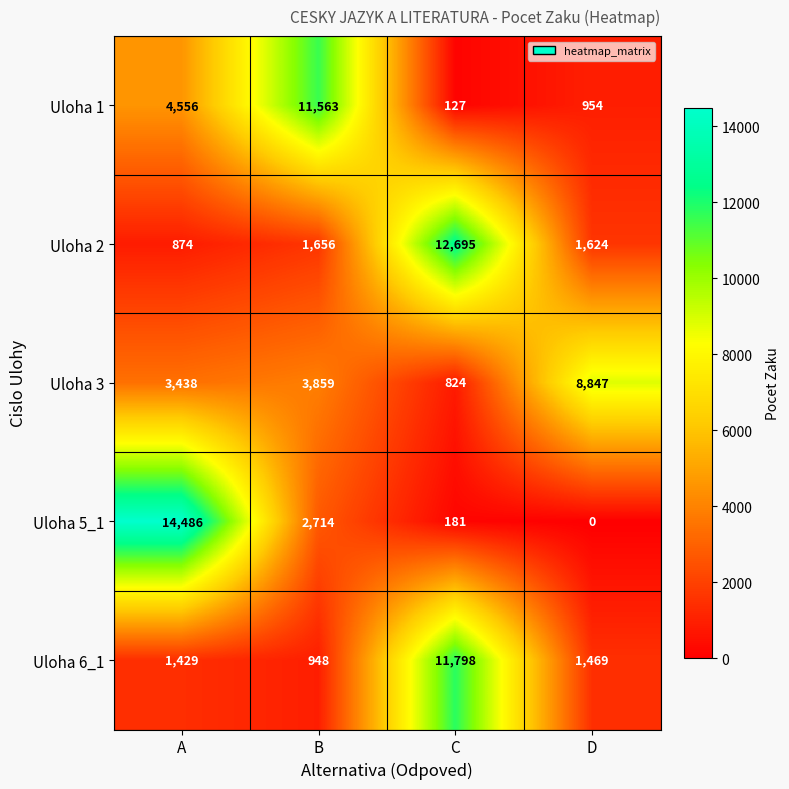

True or false: Uloha 5_1 has a value of 181 at C.

True